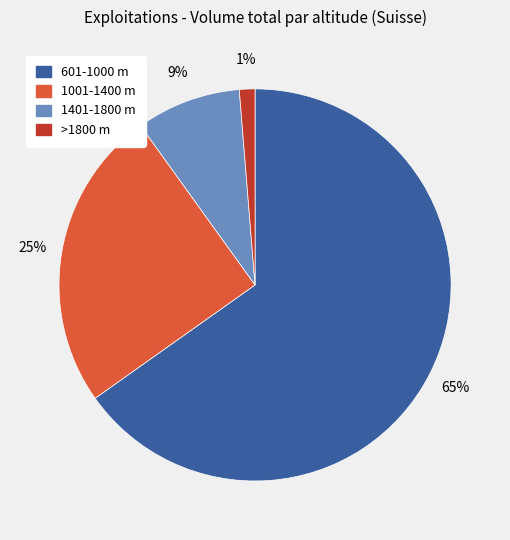

Does 601-1000 m account for over 50% of the chart?

Yes